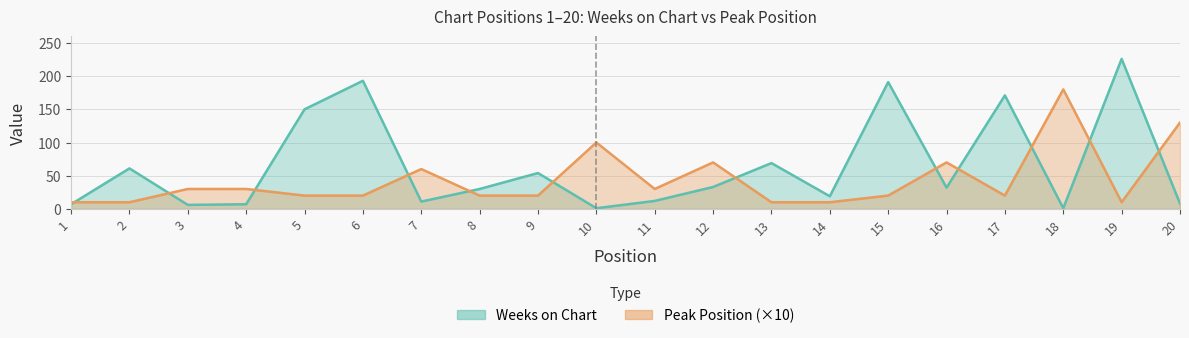

At how many categories does at least one series exceed 165?

5